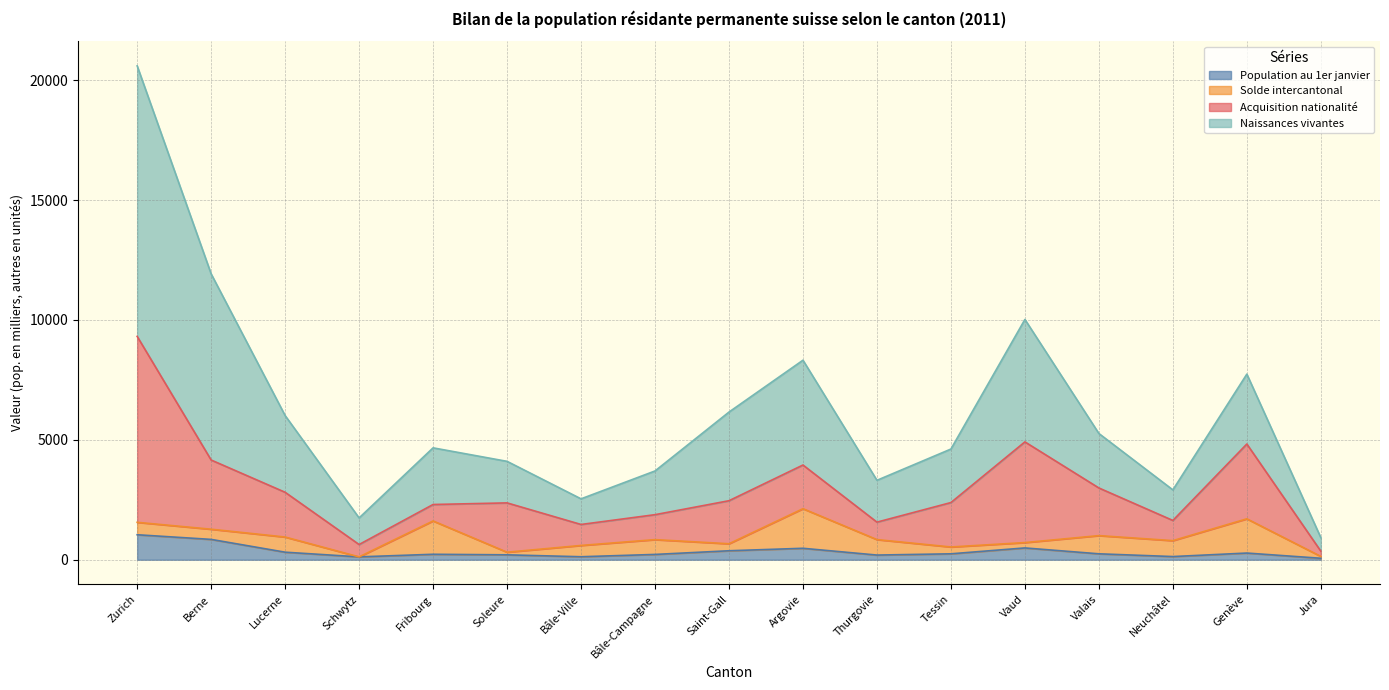

What is the minimum value for Population au 1er janvier?

61.3